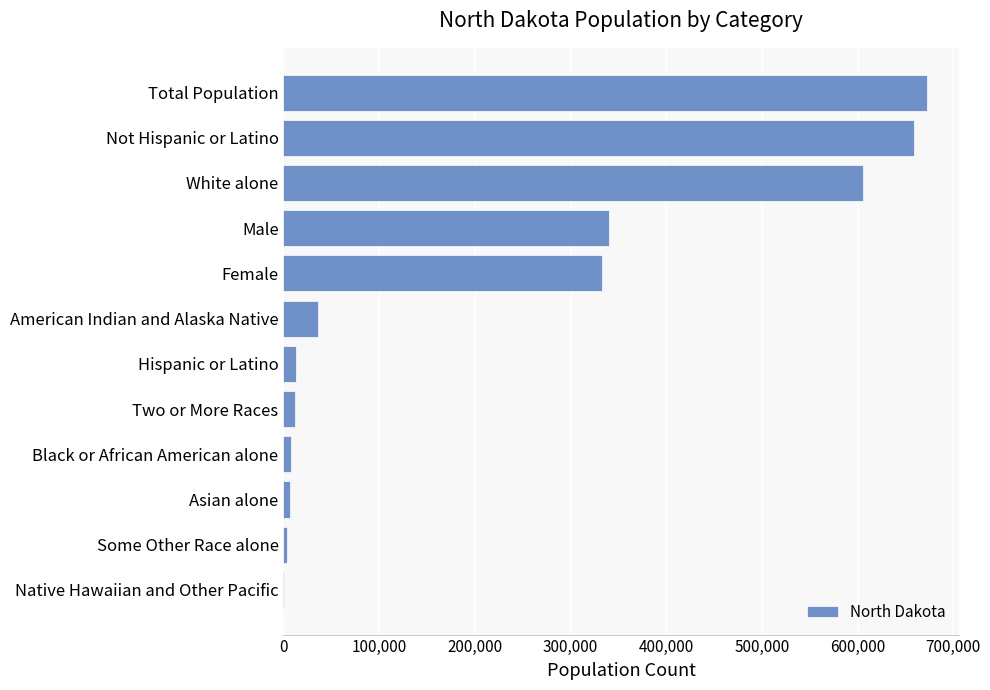

Is it true that the value at Male is 495867?

False